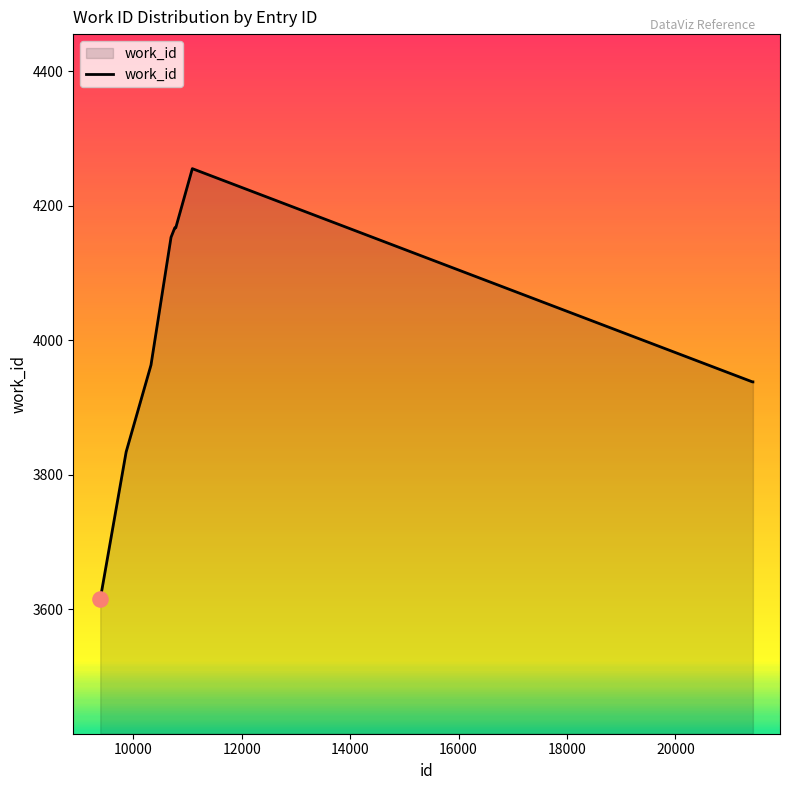

What is the maximum value shown in the chart?

4255